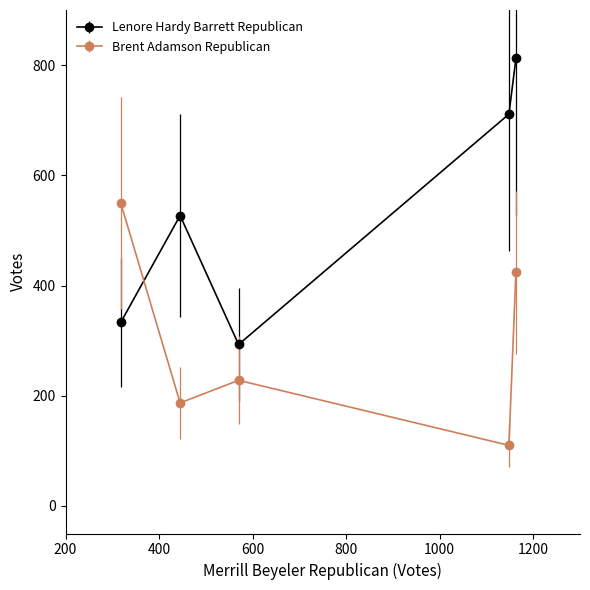

What is the difference between the maximum and minimum values in the Brent Adamson Republican series?

440